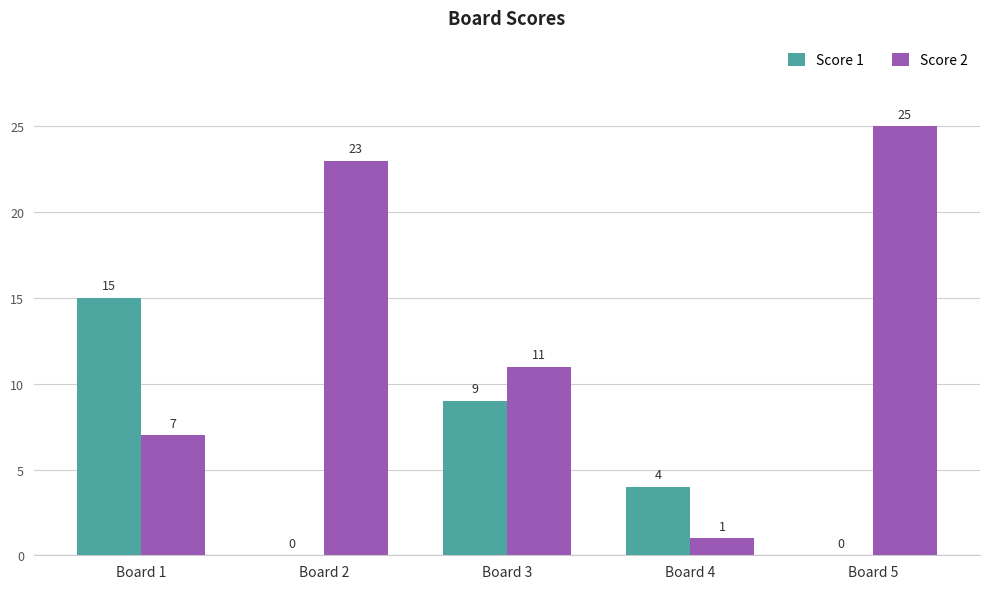

Where does the Score 2 series first go above 11?

Board 2